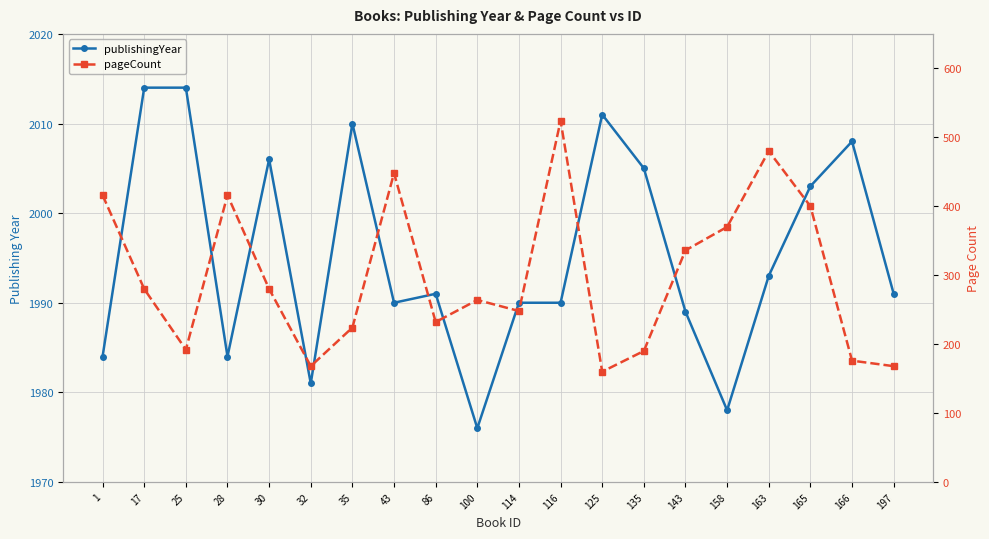

Reading left to right, what are all the values shown in this chart?

publishingYear: 1=1984	17=2014	25=2014	28=1984	30=2006	32=1981	35=2010	43=1990	86=1991	100=1976	114=1990	116=1990	125=2011	135=2005	143=1989	158=1978	163=1993	165=2003	166=2008	197=1991
pageCount: 1=416	17=280	25=192	28=416	30=280	32=168	35=224	43=448	86=232	100=264	114=248	116=524	125=160	135=190	143=336	158=370	163=480	165=400	166=176	197=168